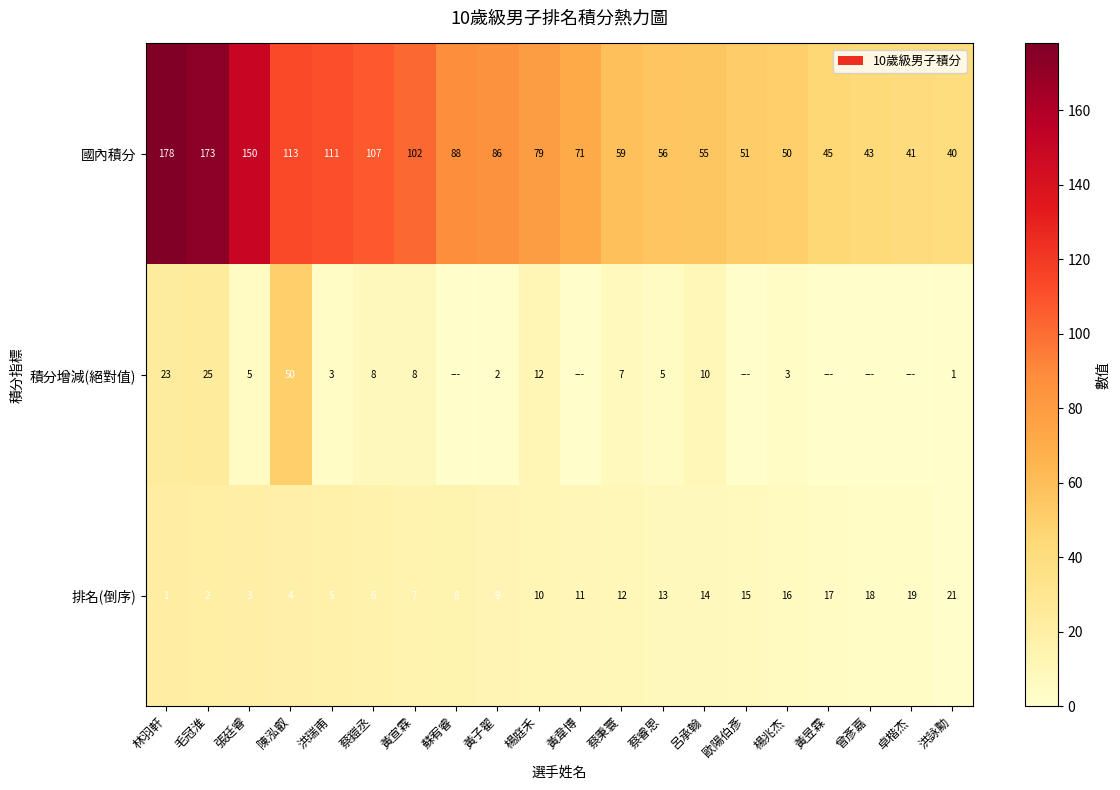

What is the total value across all series at 卓楷杰?

44